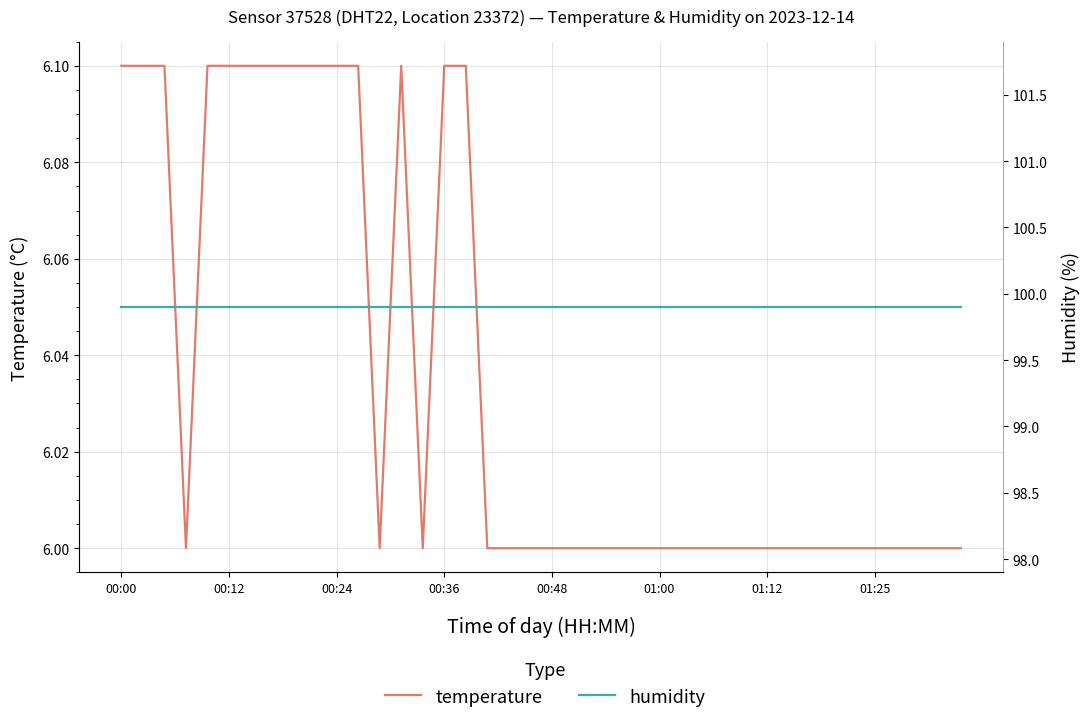

Which category has the highest value in the temperature series?

00:00